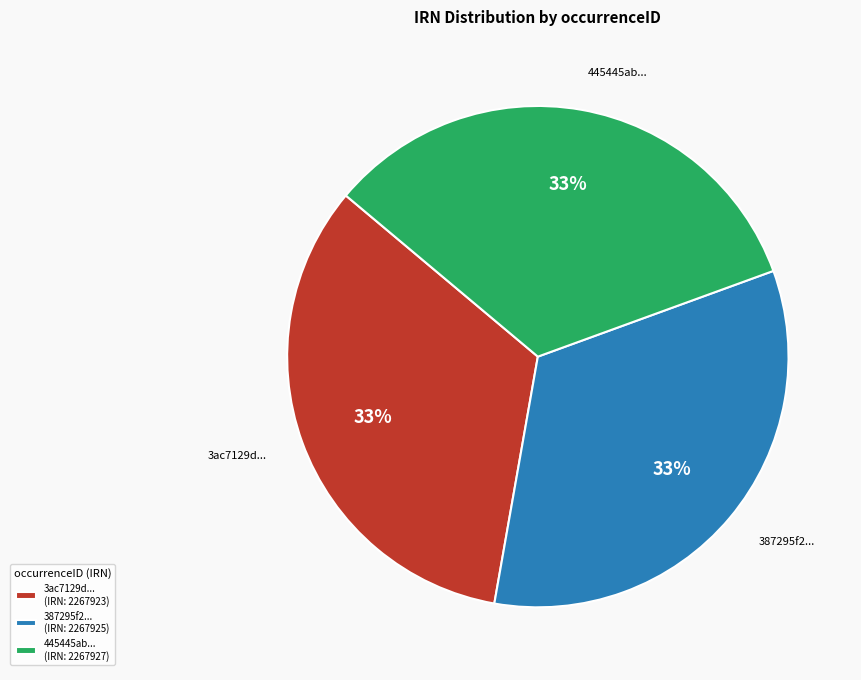

True or false: 3ac7129d... accounts for 33% of the total.

True